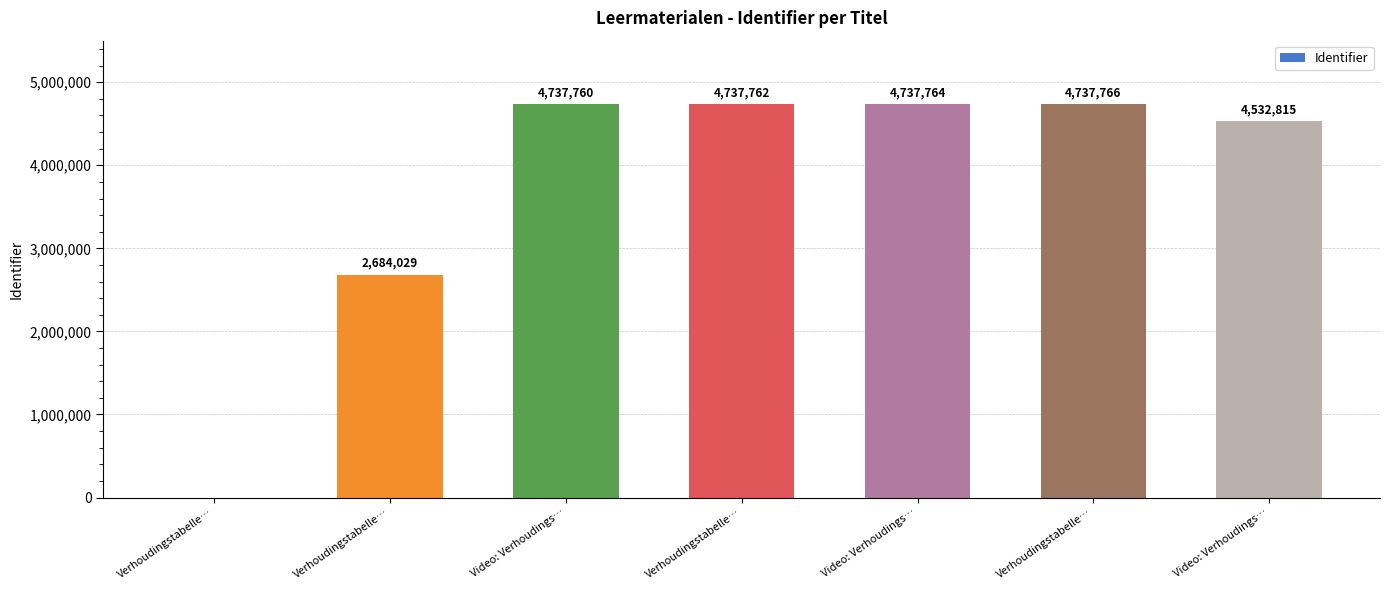

What is the sum of all values?

26167896